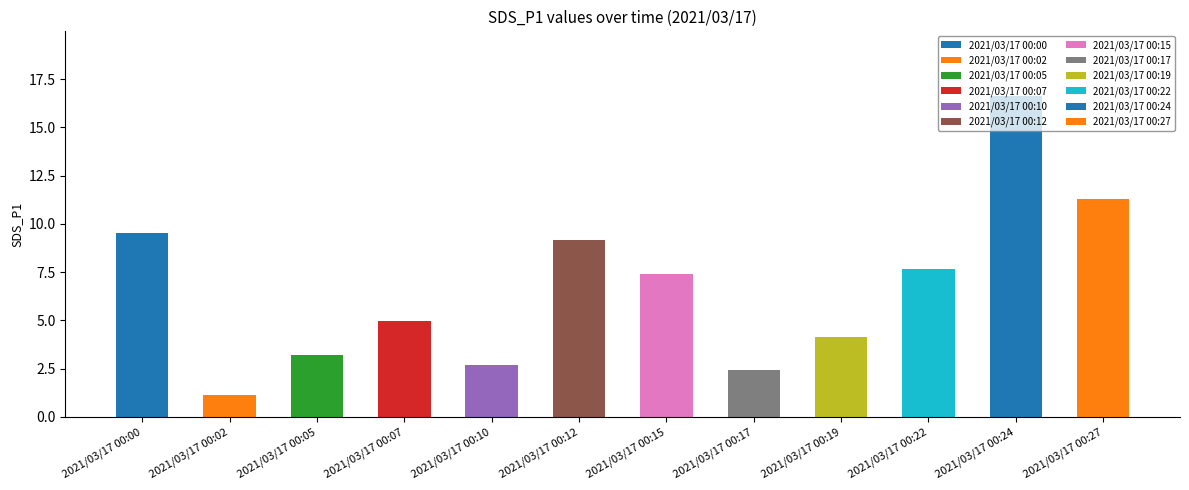

Which category has the lowest value across all series?

2021/03/17 00:02